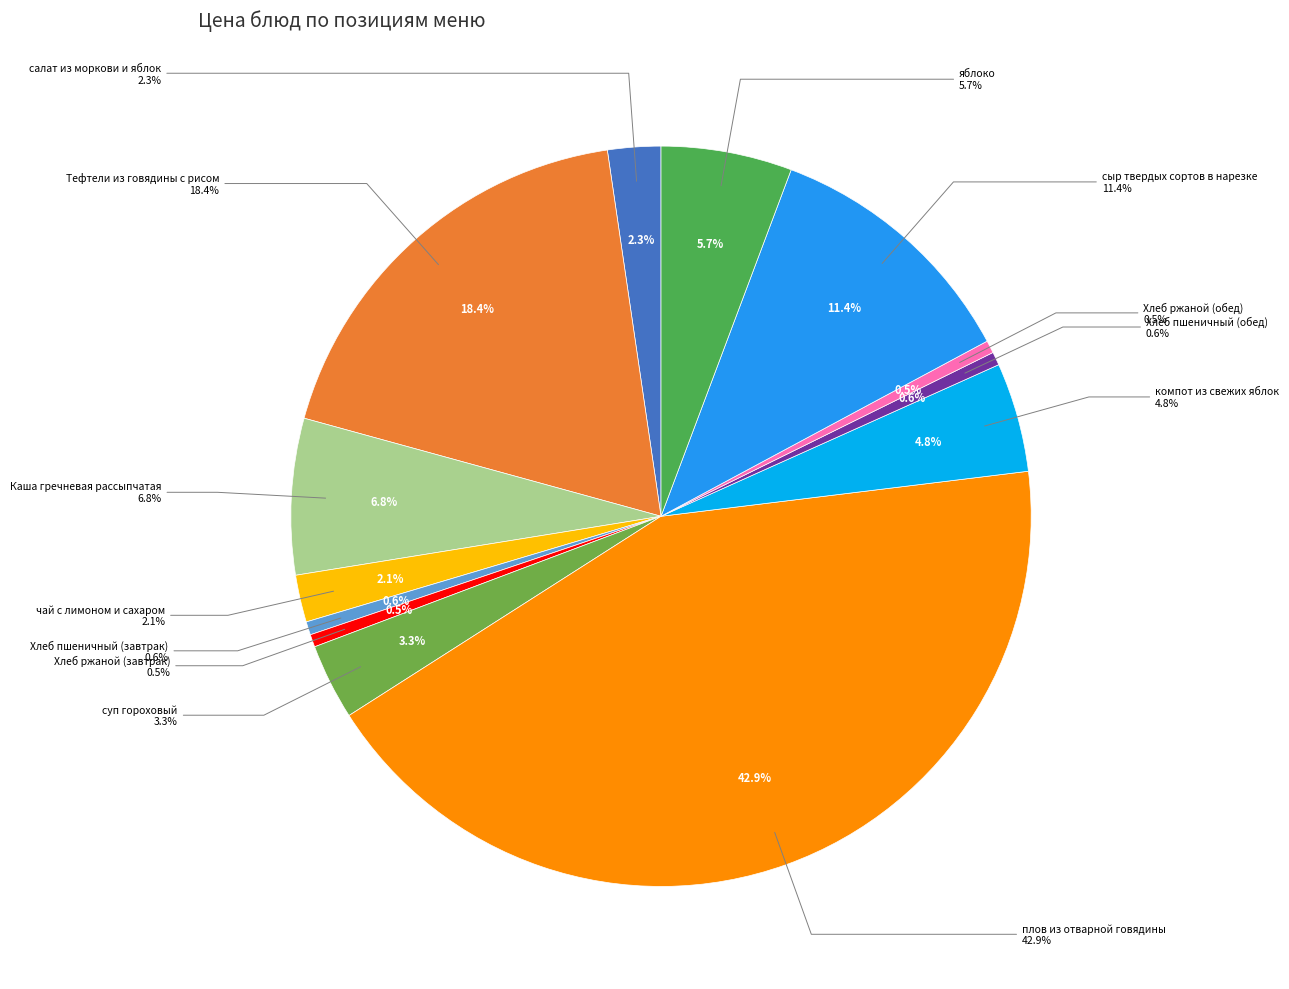

To the nearest percent, what percentage of the pie is суп гороховый?

3%